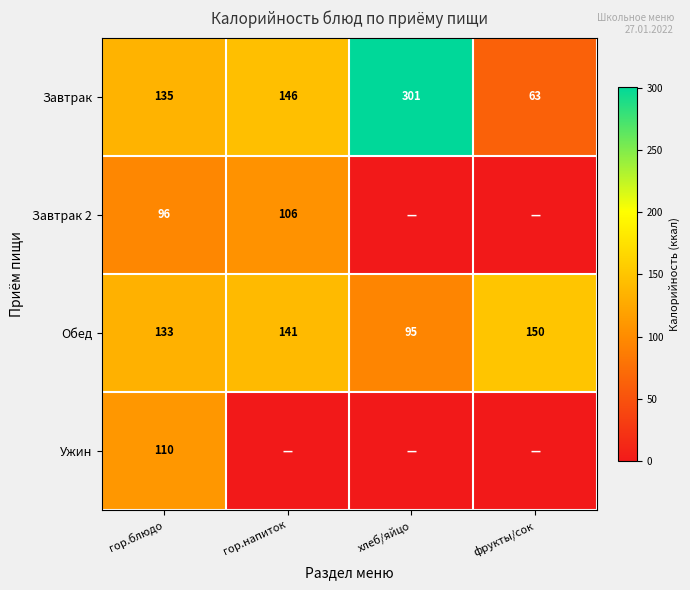

The value of Завтрак at гор.напиток is 32.9. True or false?

False